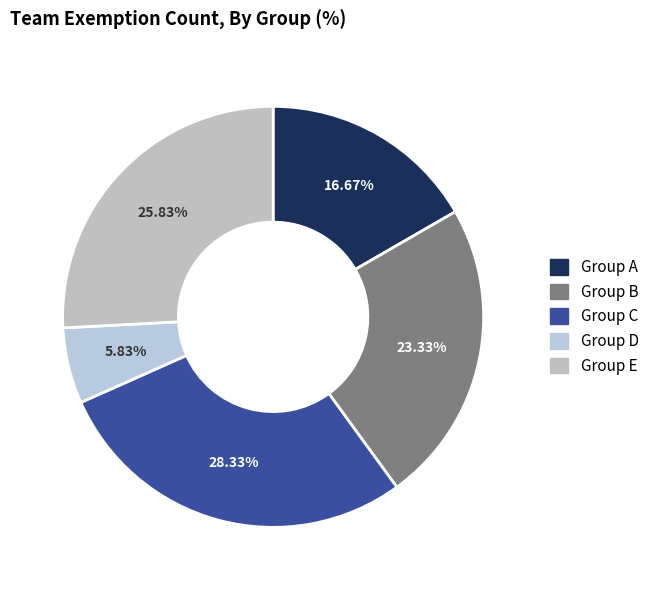

How many slices are in this pie chart?

5